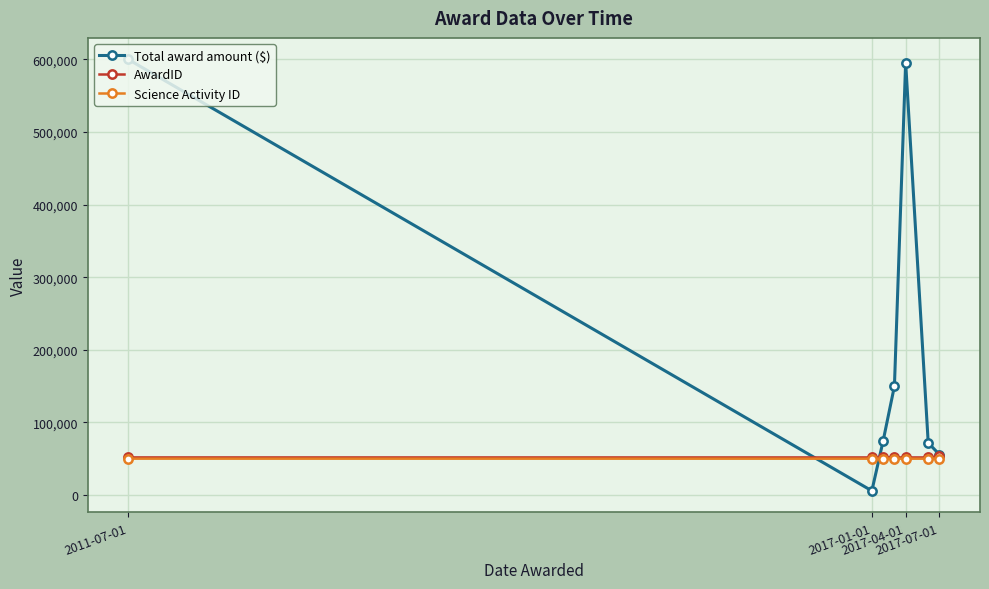

What is the maximum value shown in the chart?

600000